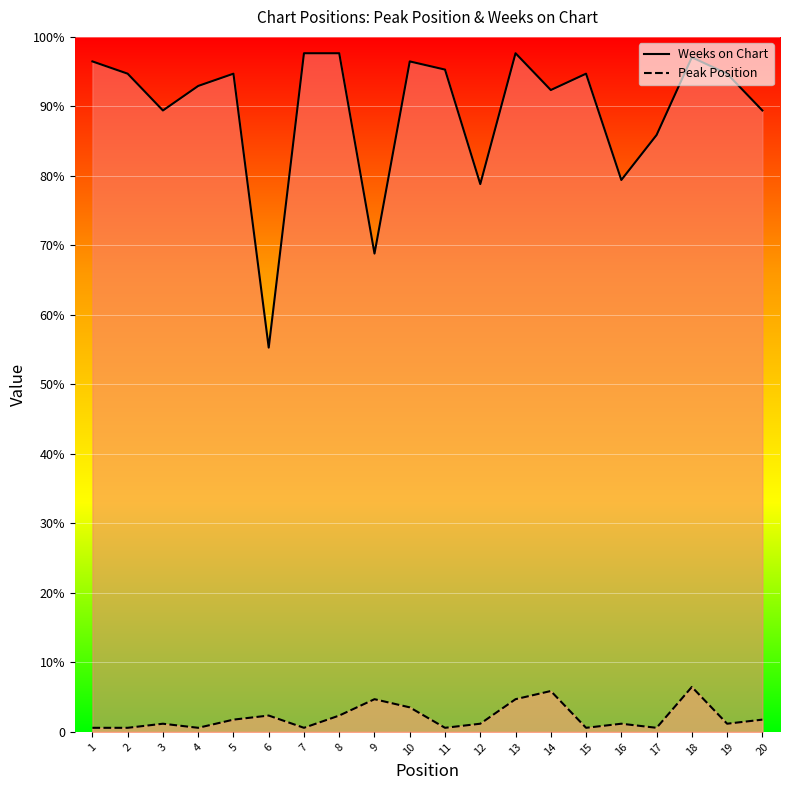

True or false: Weeks on Chart and Peak Position intersect in this chart.

False